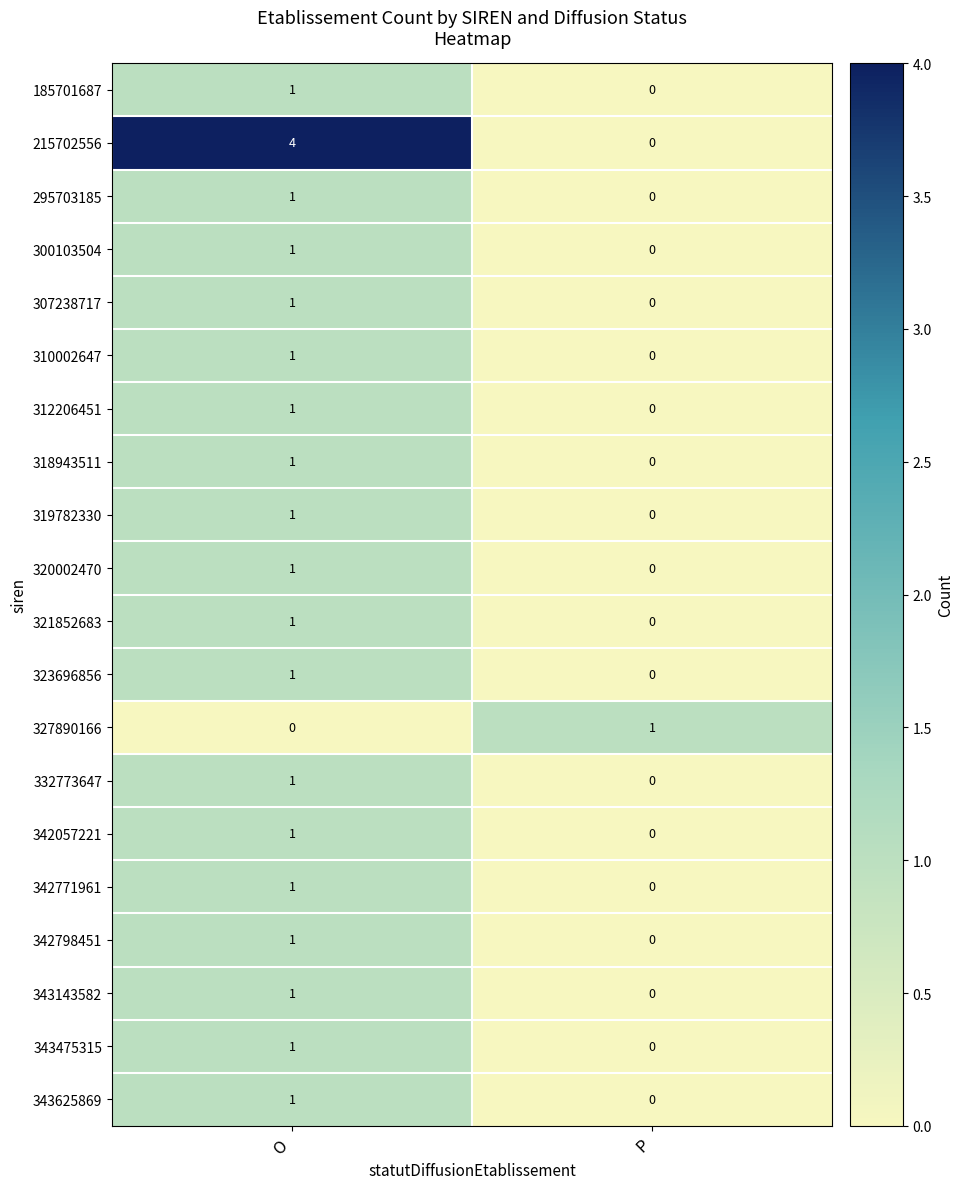

Between O and P, which series saw the biggest shift?

215702556